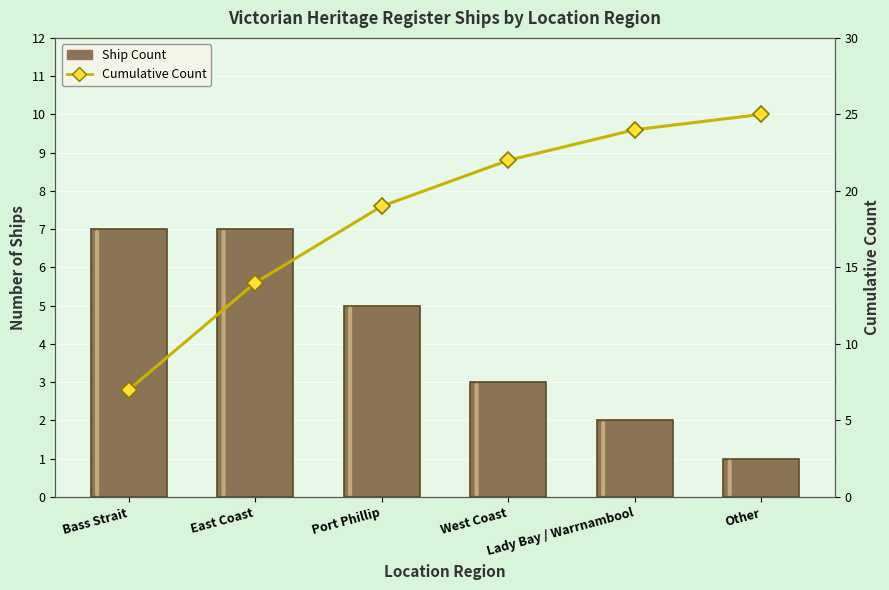

Rank the series at Lady Bay / Warrnambool from highest to lowest value.

Cumulative Count, Ship Count